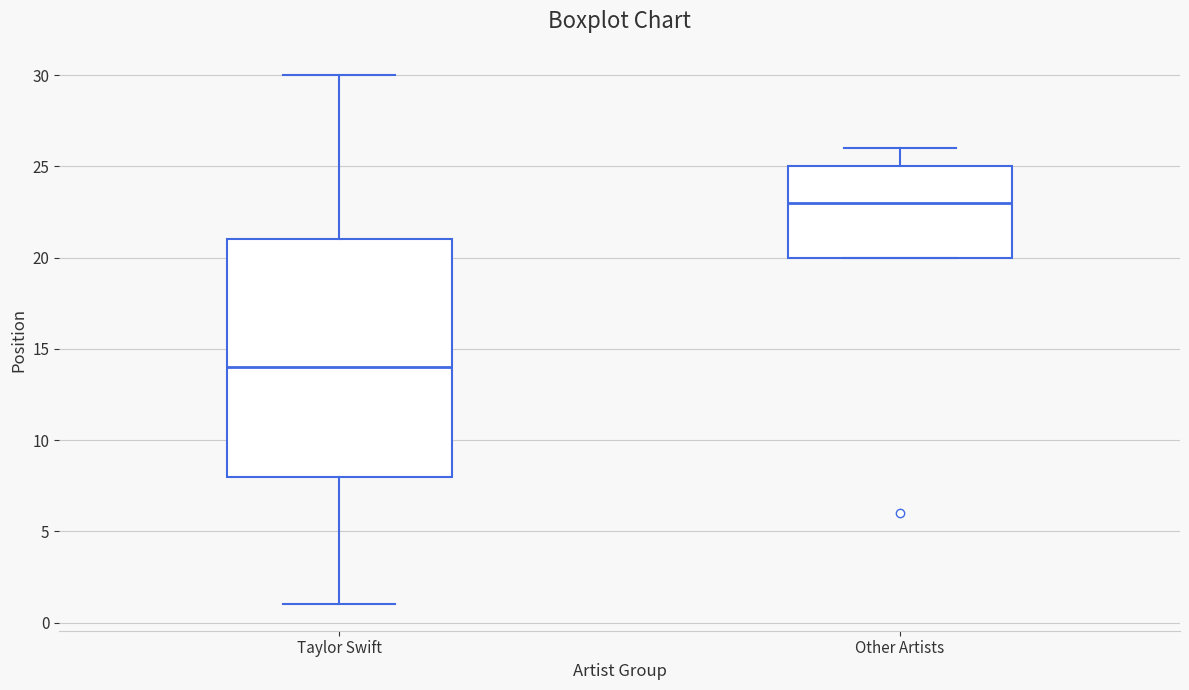

Reading left to right, transcribe this box plot: for each box, give where its median line is, the range the box spans, and where its two whiskers end, as read against the y-axis. The values are not printed on the chart, so give them approximately, as read against the axis.

Taylor Swift: median 14, box 8 to 21, whiskers 1 to 30
Other Artists: median 23, box 20 to 25, whiskers 20 to 26